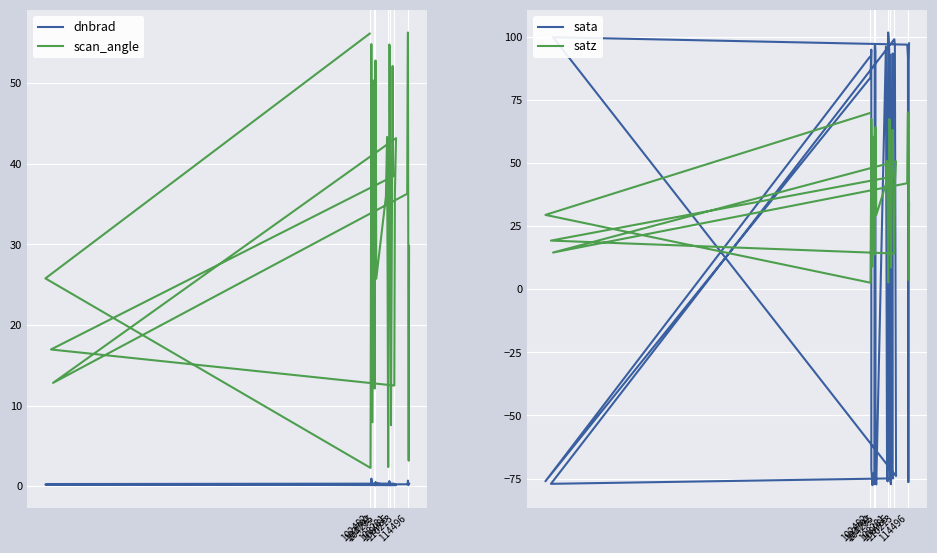

Which series has the largest total across all categories?

satz